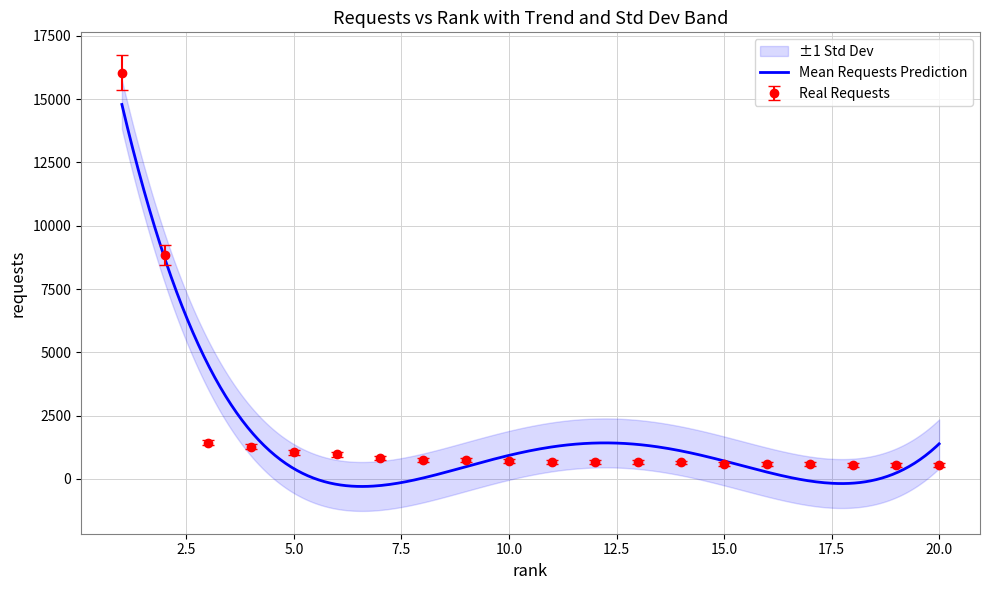

What is the maximum value shown in the chart?

16051